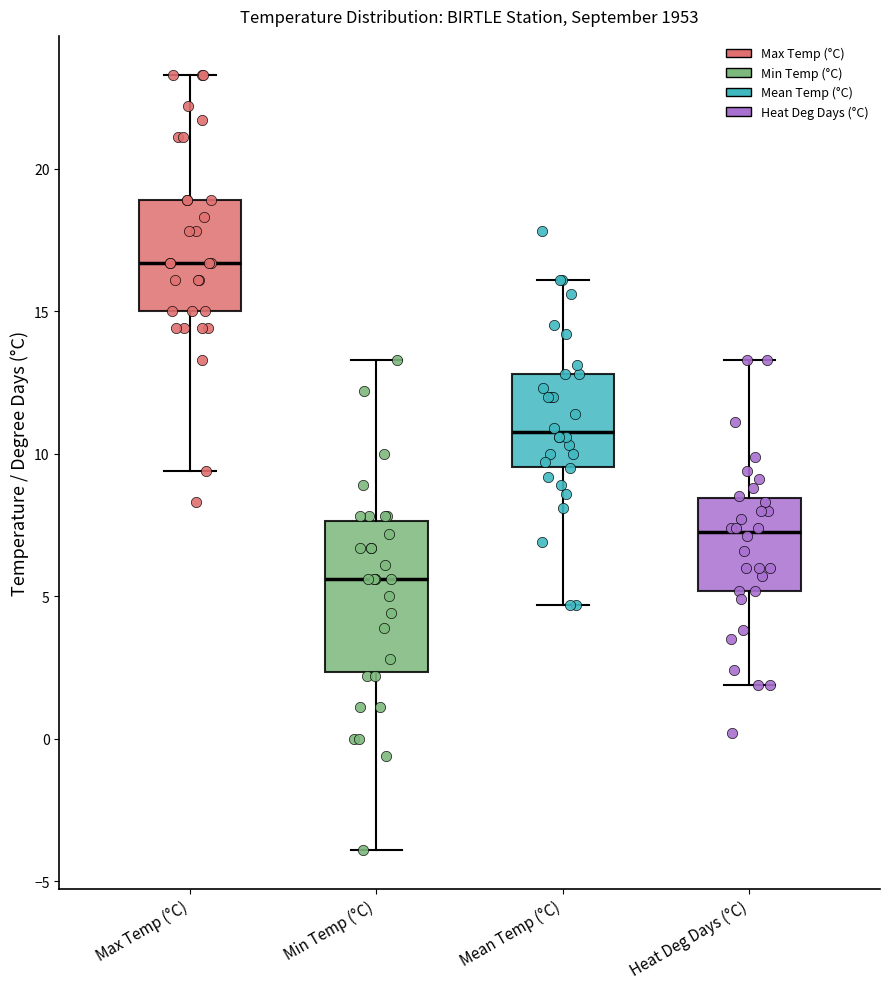

Which box's median line is the highest?

Max Temp (°C)